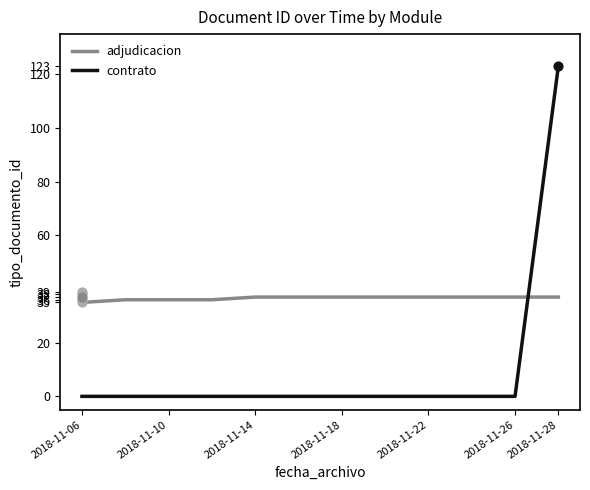

What are all the series names shown in the legend?

adjudicacion, contrato